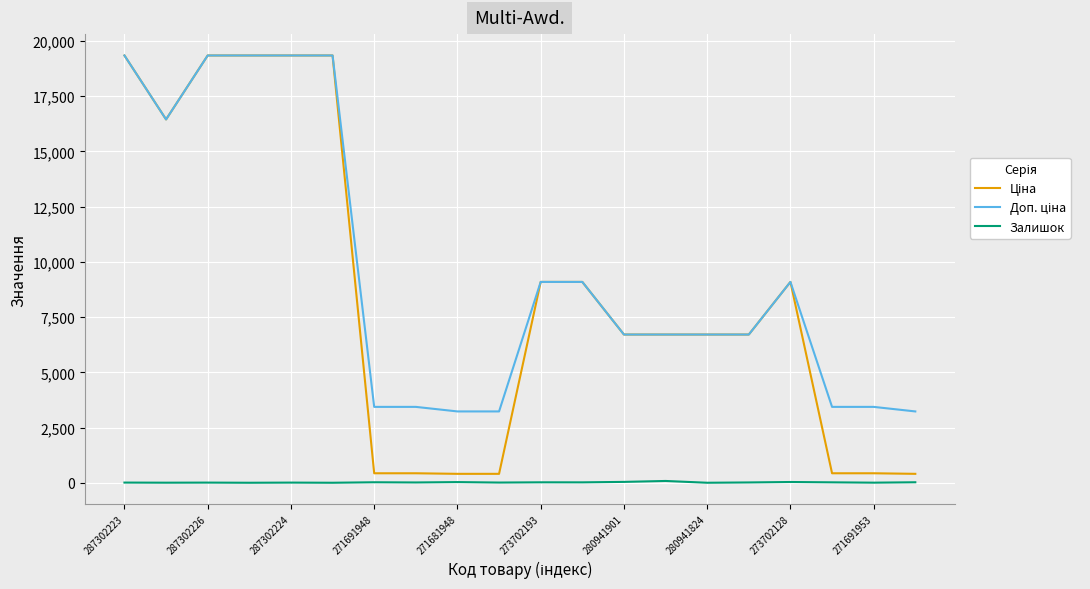

What is the greatest value displayed?

19343.1